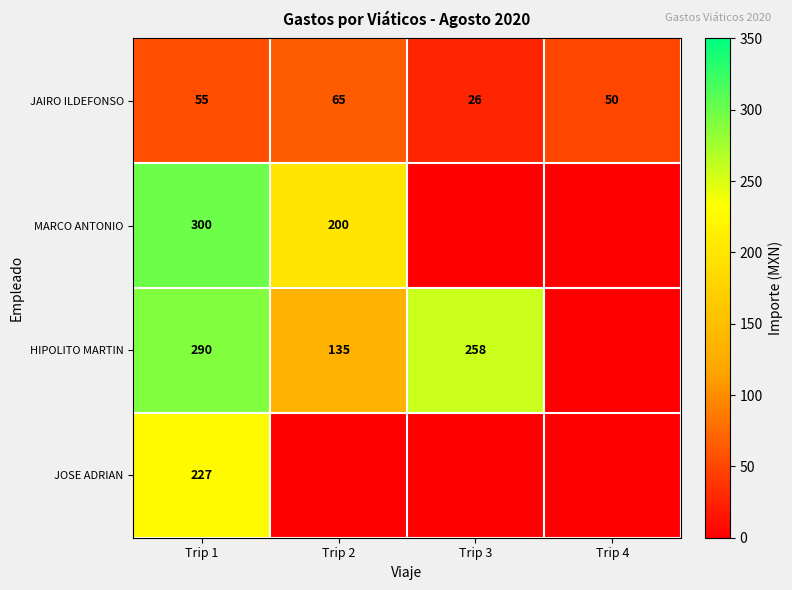

Which category has the highest value in the JAIRO ILDEFONSO series?

Trip 2